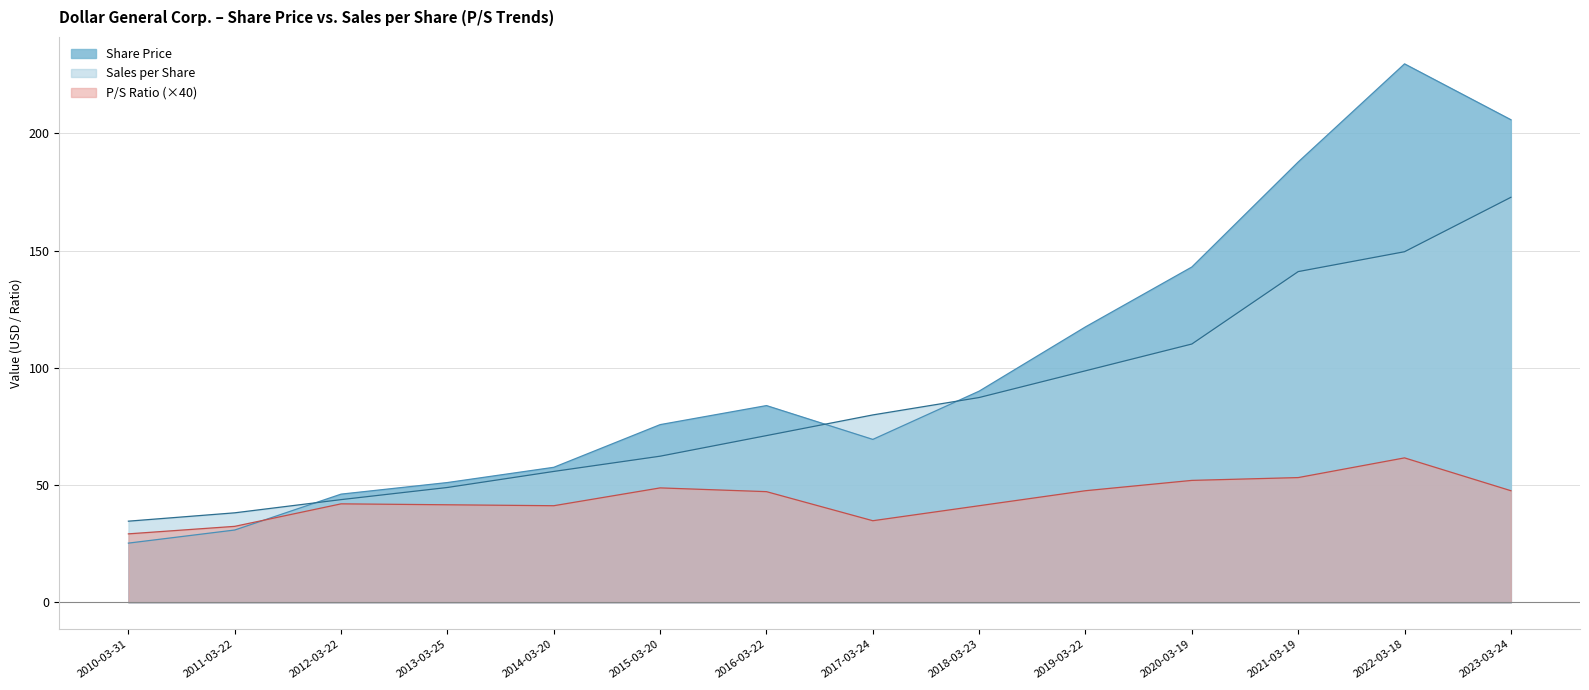

The Share Price series shows 124.5 at 2023-03-24. True or false?

False